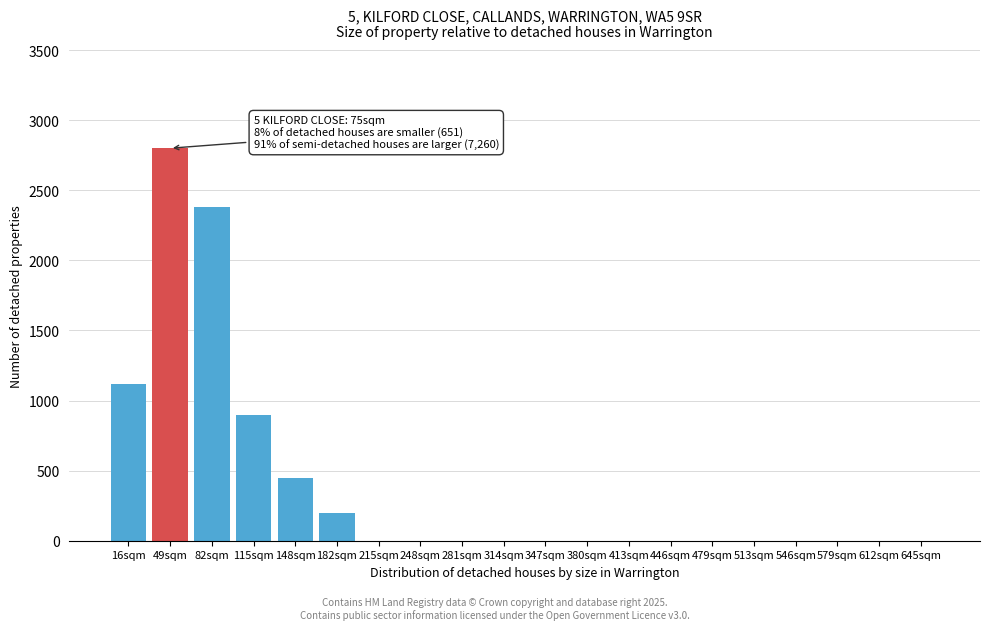

Reading left to right, what are all the values shown in this chart?

16sqm=1120	49sqm=2800	82sqm=2380	115sqm=900	148sqm=450	182sqm=200	215sqm=0	248sqm=0	281sqm=0	314sqm=0	347sqm=0	380sqm=0	413sqm=0	446sqm=0	479sqm=0	513sqm=0	546sqm=0	579sqm=0	612sqm=0	645sqm=0